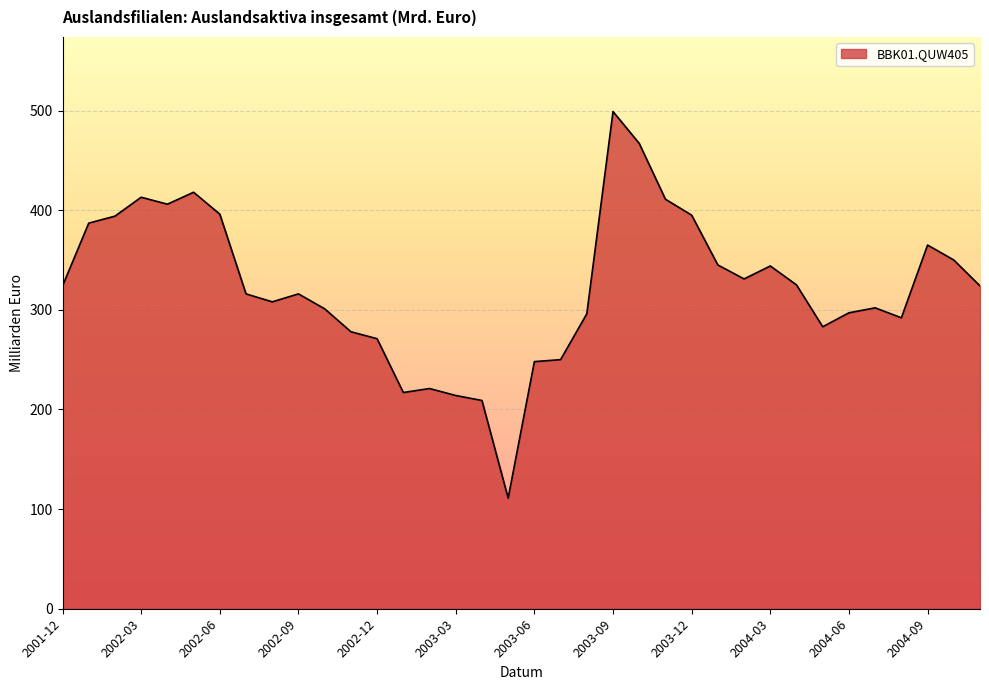

What is the minimum value shown in the chart?

111